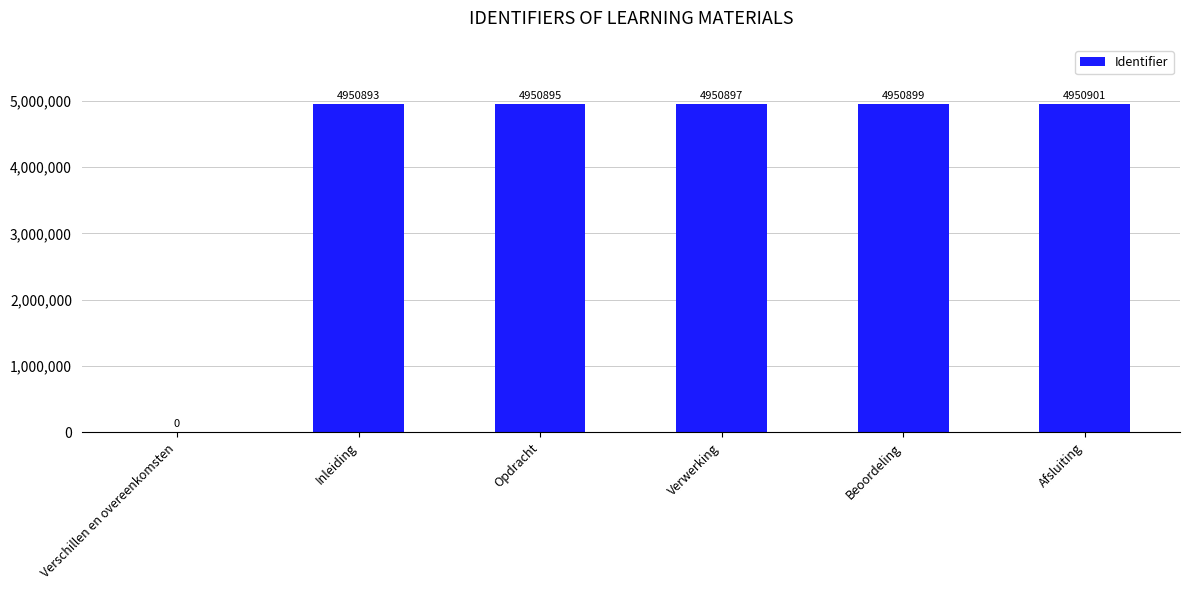

What is the sum of all values?

24754485